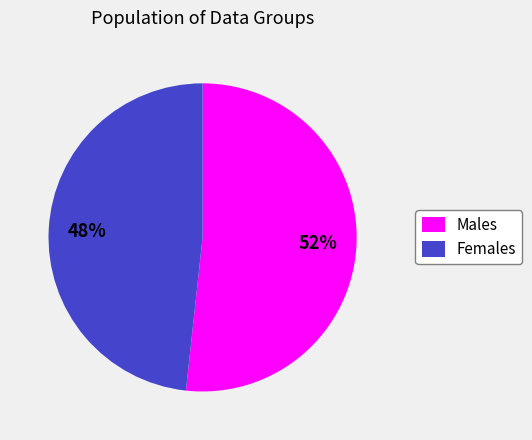

What is the smallest slice in the pie chart?

Females